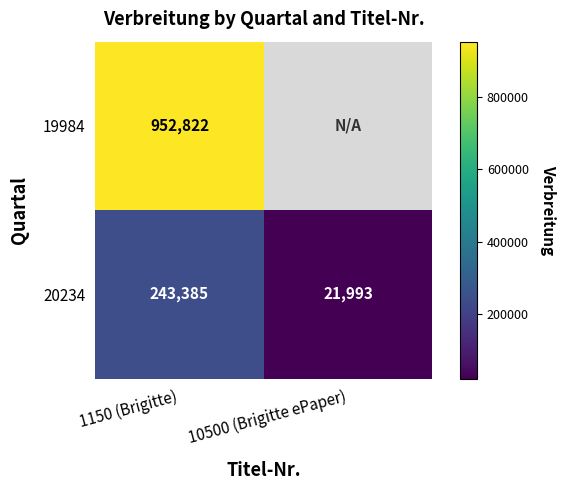

What is the maximum value shown in the chart?

952822.0